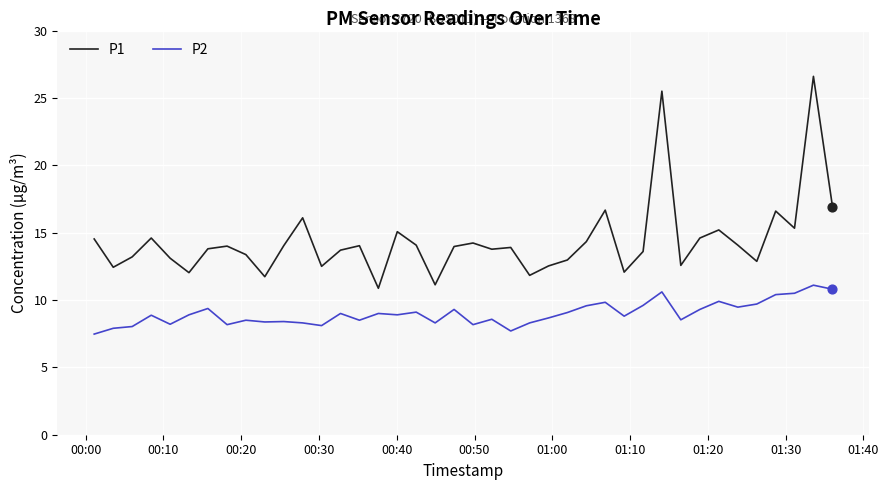

Which series has the widest spread of values?

P1